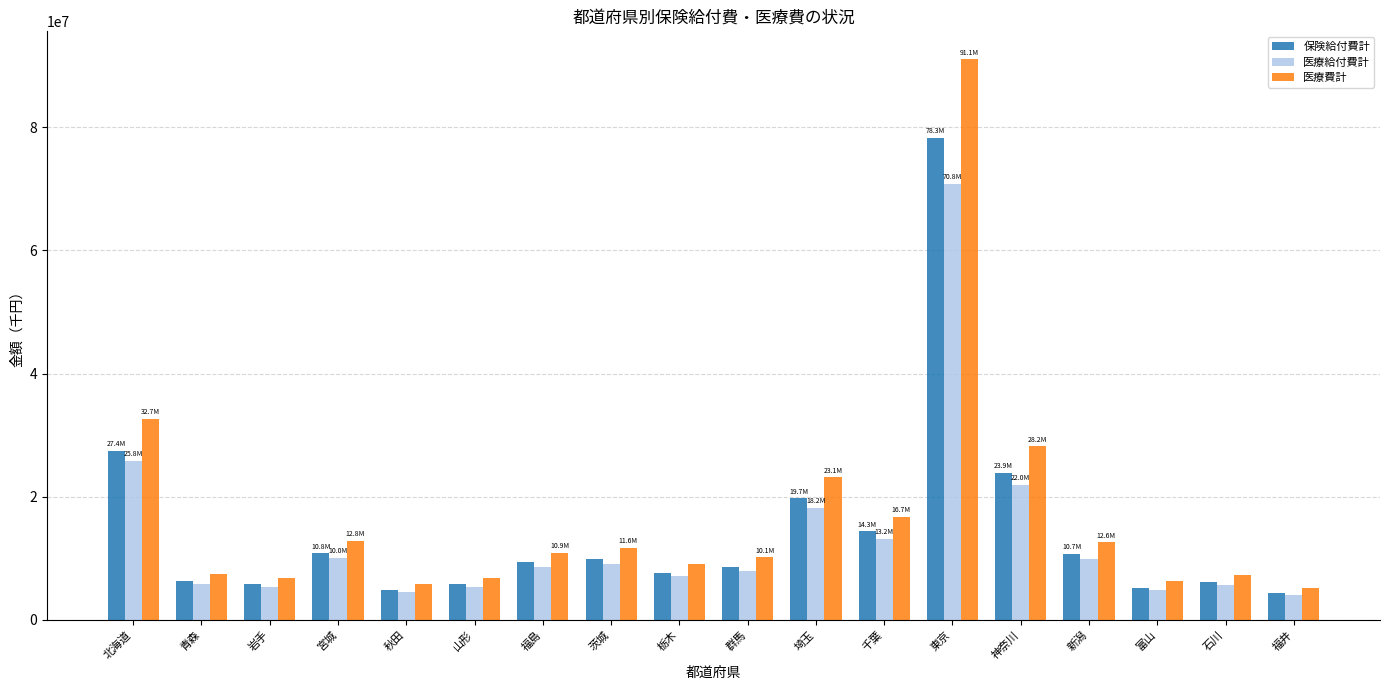

What value does the 医療給付費計 series have at 神奈川?

21963008.1